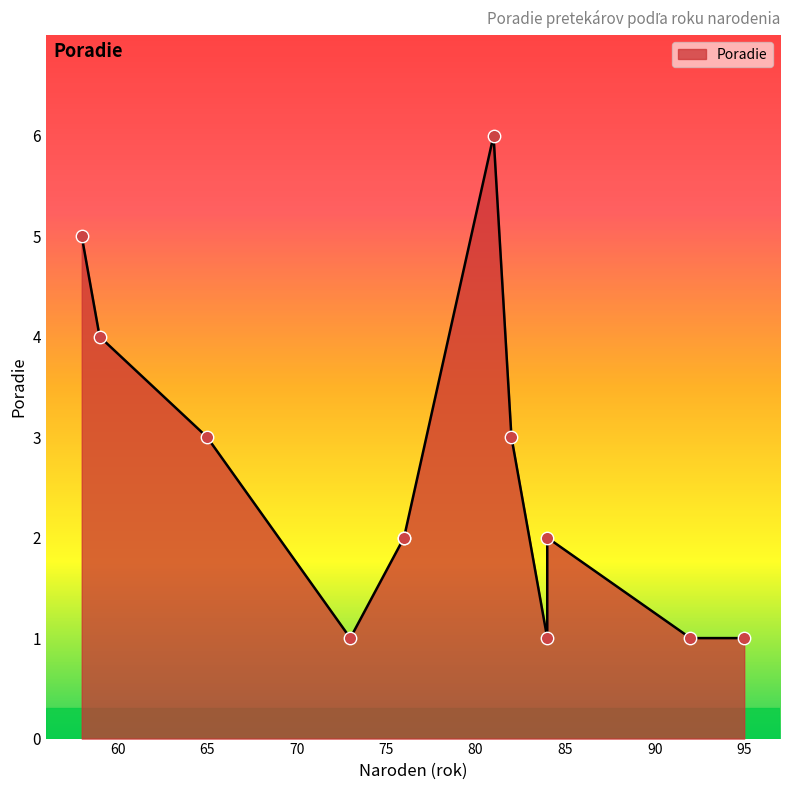

Which has a higher value, 73 or 59?

59